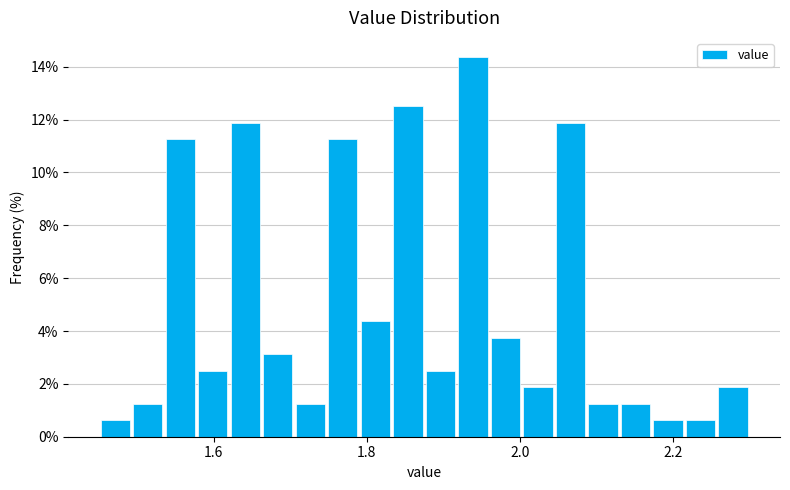

Around what value on the x-axis is the tallest bar? Give the approximate position of its centre, as read against the axis.

1.94